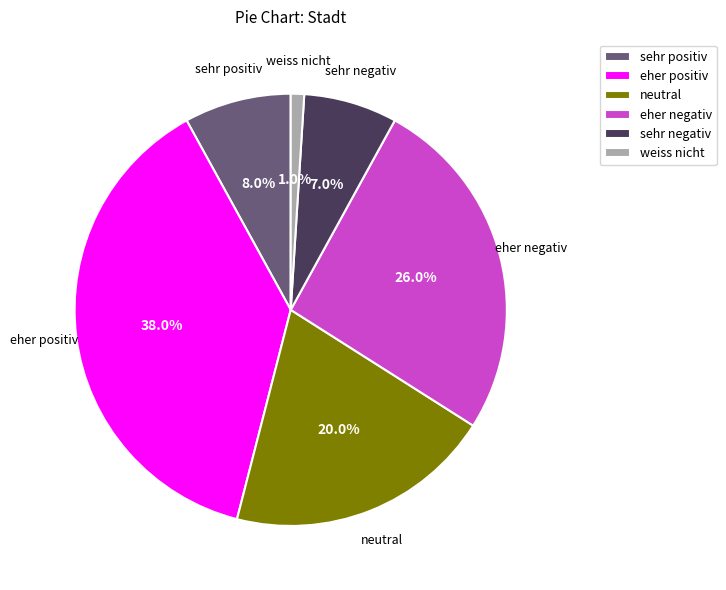

Rank the categories by value from lowest to highest.

weiss nicht, sehr negativ, sehr positiv, neutral, eher negativ, eher positiv